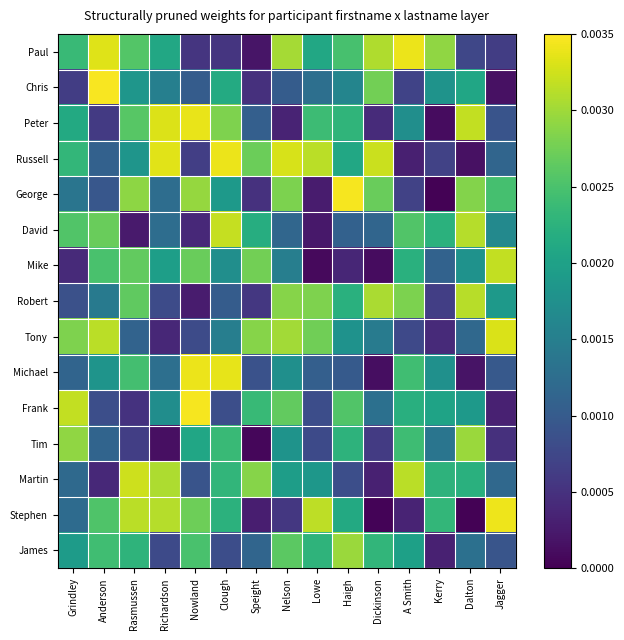

Rank the series at Anderson from lowest to highest value.

Martin, Peter, Frank, George, Russell, Tim, Robert, Michael, James, Mike, Stephen, David, Tony, Paul, Chris